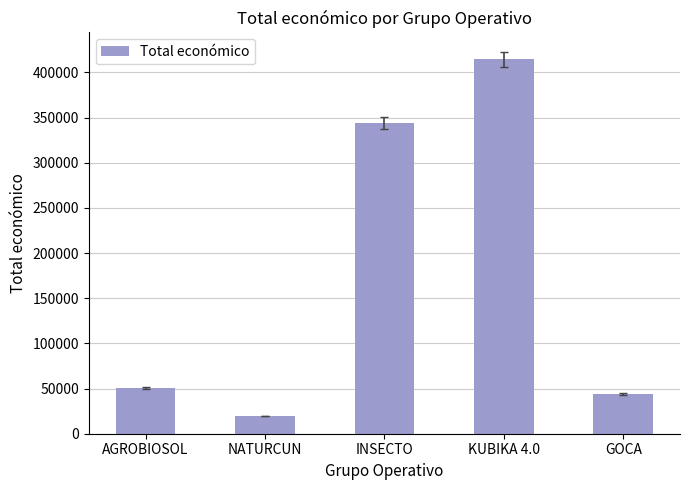

Which label corresponds to the smallest value in the chart?

NATURCUN